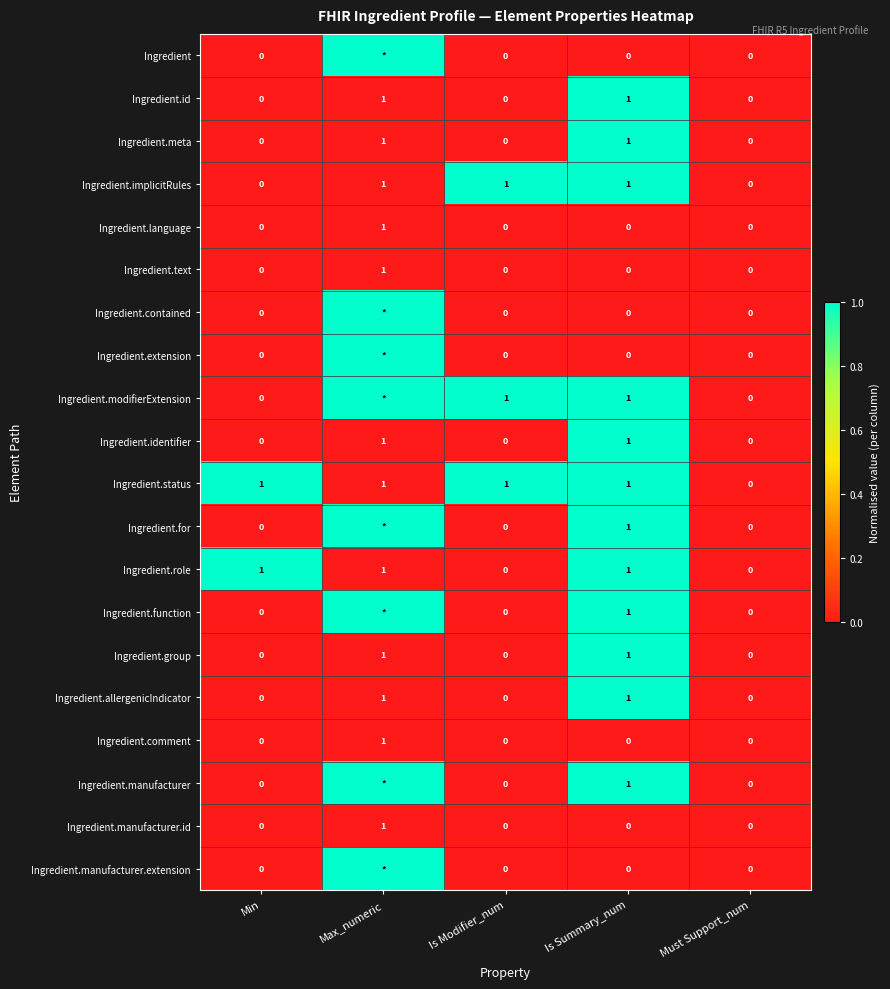

True or false: Ingredient.manufacturer.id has a value of 0 at Must Support_num.

True